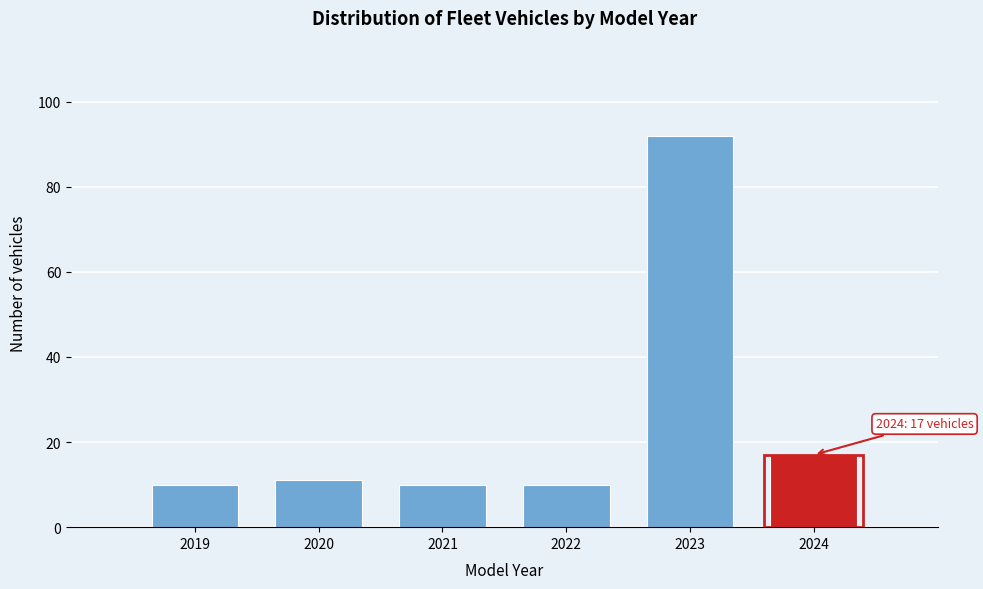

Over which range of the x-axis is the bar tallest?

2022.5 to 2023.5